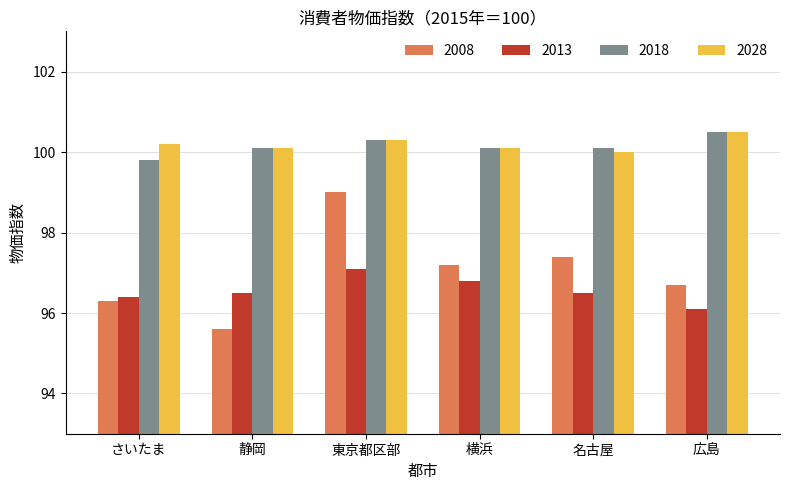

Which category has the lowest value across all series?

静岡